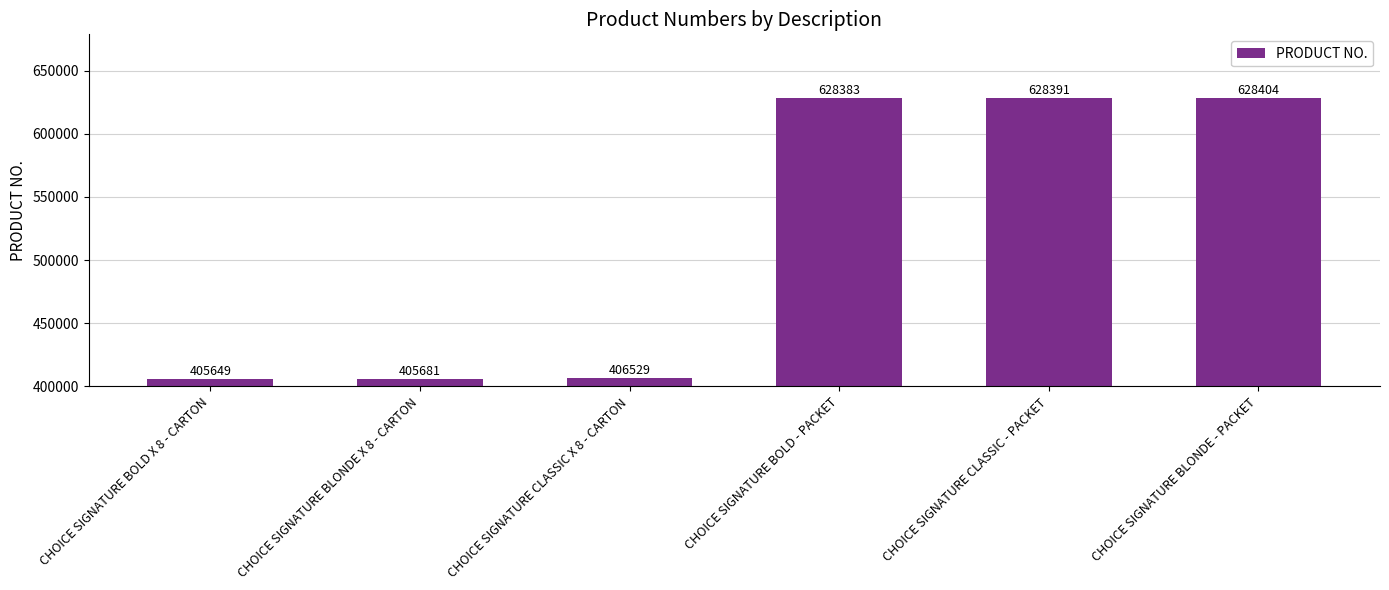

What is the change in value from CHOICE SIGNATURE BLONDE X 8 - CARTON to CHOICE SIGNATURE BOLD - PACKET?

+222702